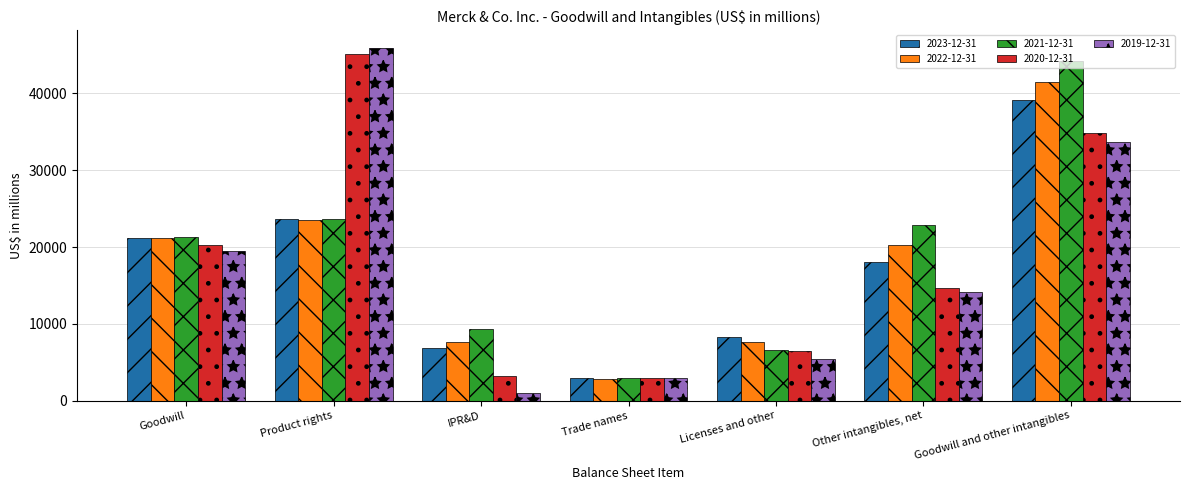

What is the label of the 6th bar from the left?

Other intangibles, net